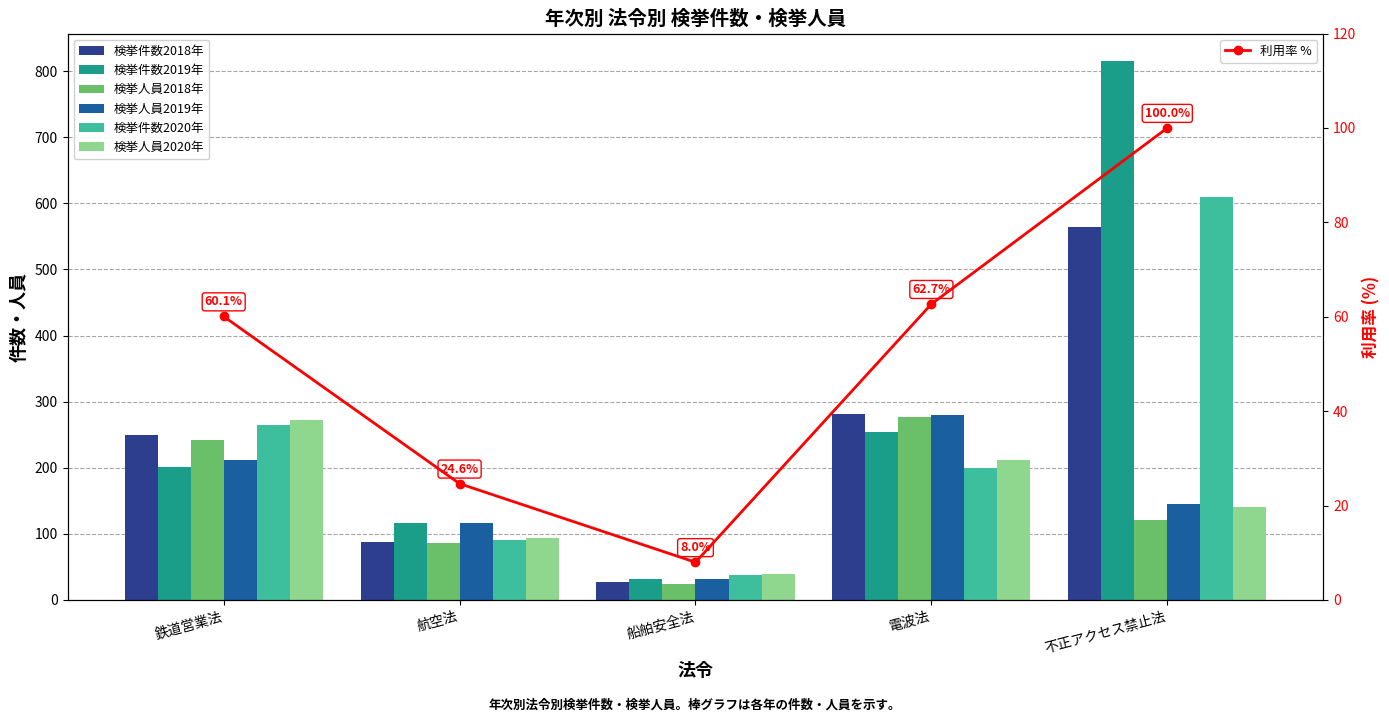

List the labels in order of 検挙件数2020年 value, largest first.

不正アクセス禁止法, 鉄道営業法, 電波法, 航空法, 船舶安全法